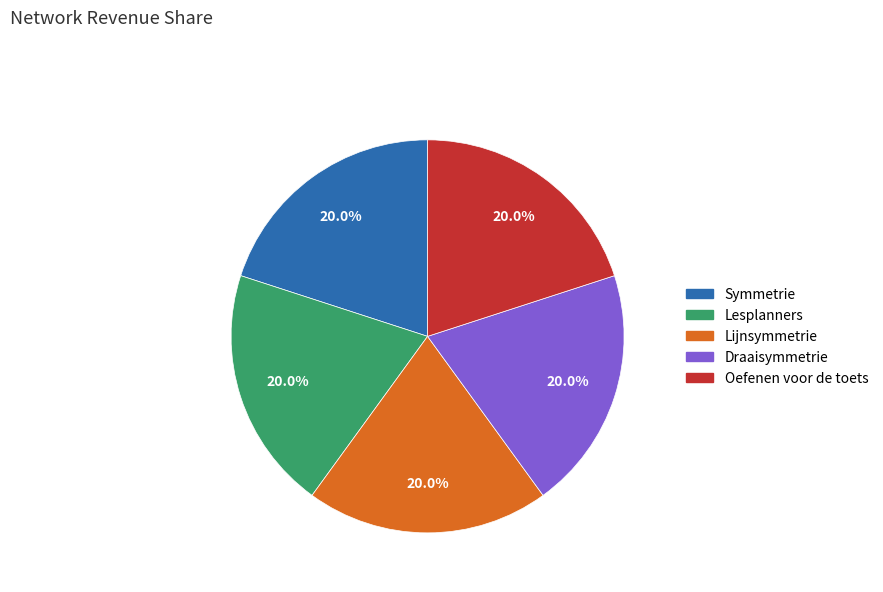

Approximately how many times larger is the value at Oefenen voor de toets compared to Symmetrie?

1.0